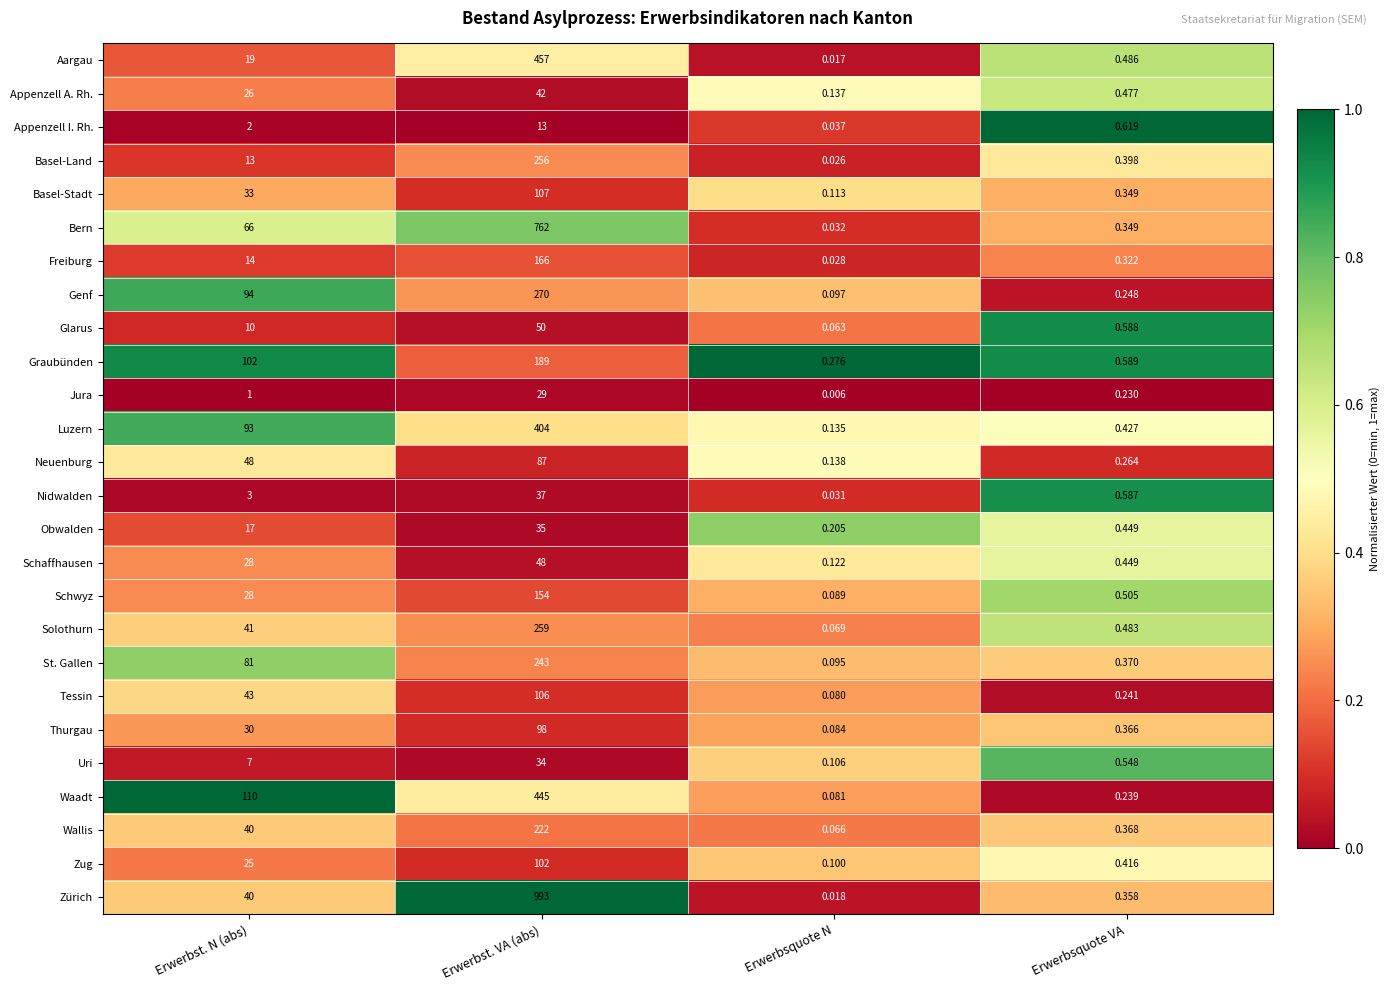

Which category has the highest value across all series?

Erwerbst. VA (abs)